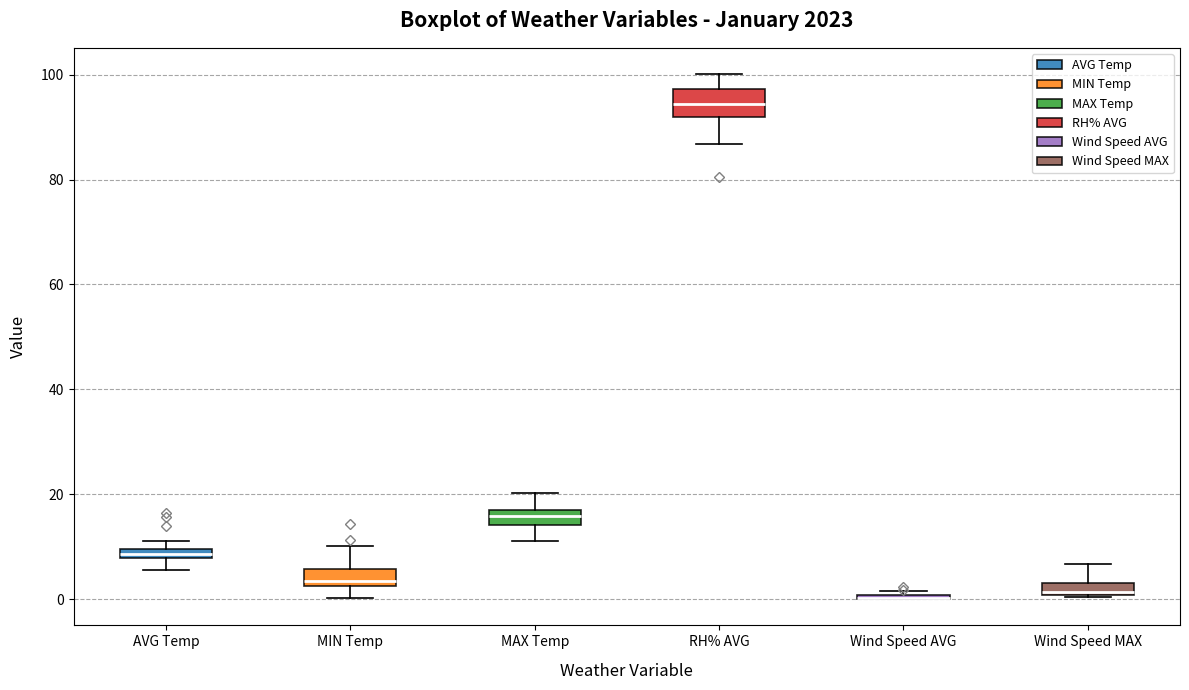

Where is the upper edge of the box for RH% AVG on the y-axis? The values are not printed on the chart, so give them approximately, as read against the axis.

98